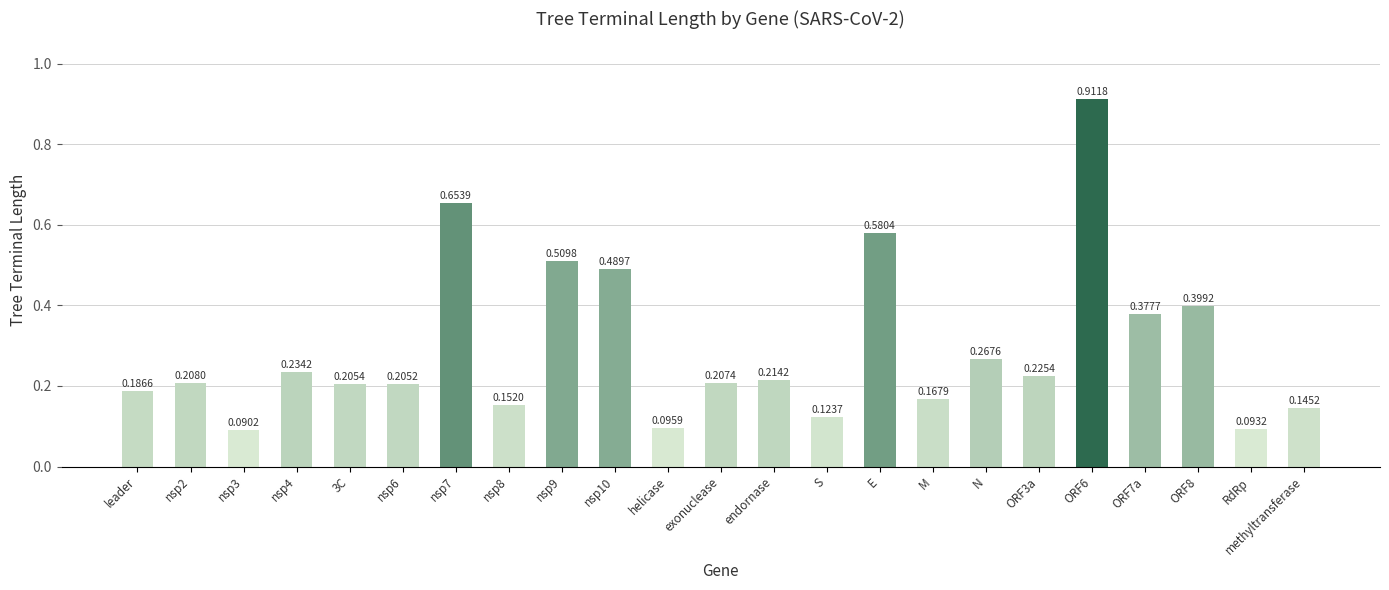

Rank the categories by value from highest to lowest.

ORF6, nsp7, E, nsp9, nsp10, ORF8, ORF7a, N, nsp4, ORF3a, endornase, nsp2, exonuclease, 3C, nsp6, leader, M, nsp8, methyltransferase, S, helicase, RdRp, nsp3